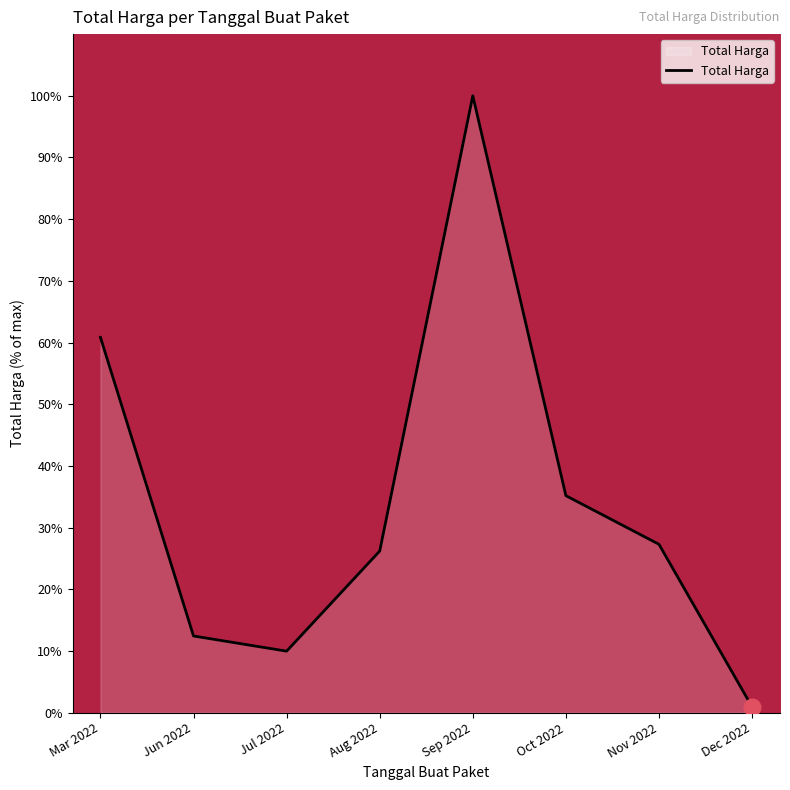

The chart shows a value of 10.0 at Jul 2022. True or false?

True